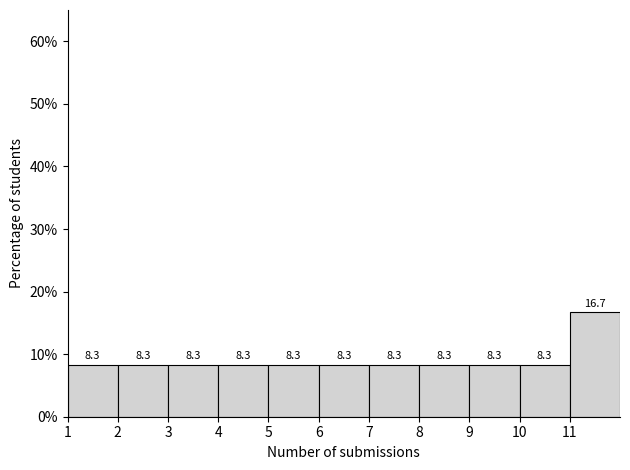

Over which range of the x-axis is the bar tallest?

11 to 12